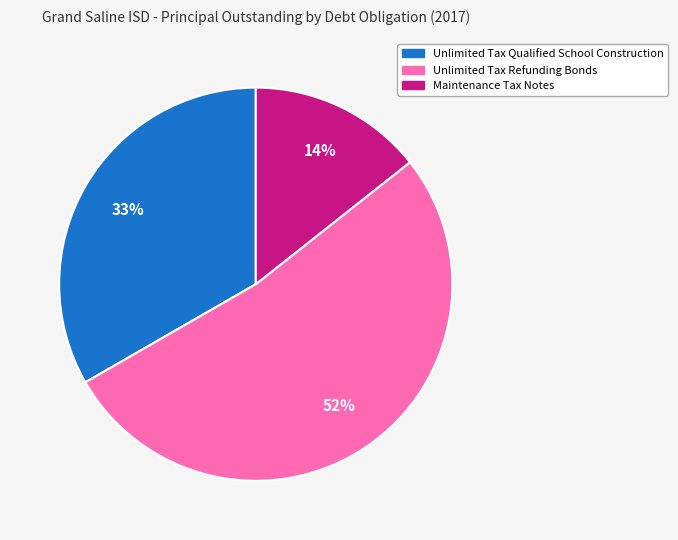

Which category has the biggest portion of the pie?

Unlimited Tax Refunding Bonds